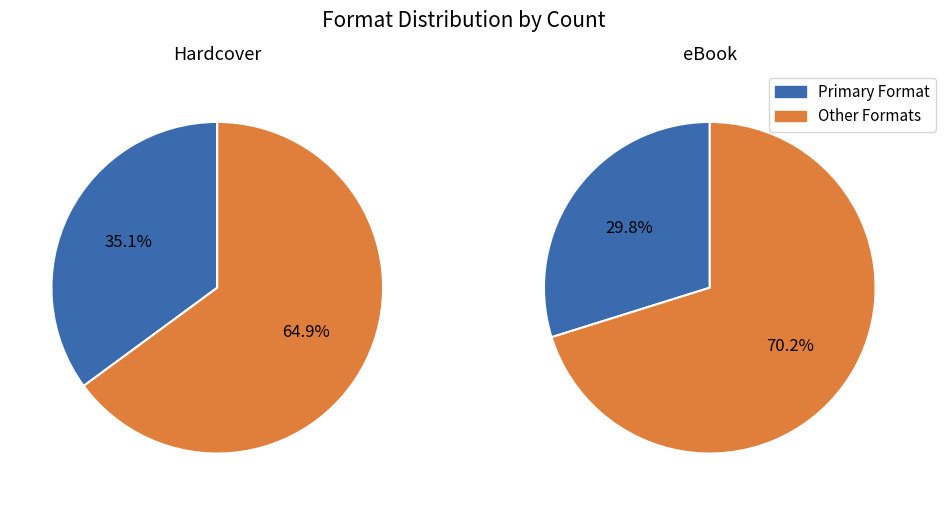

Is Audio Download the majority of the pie?

No